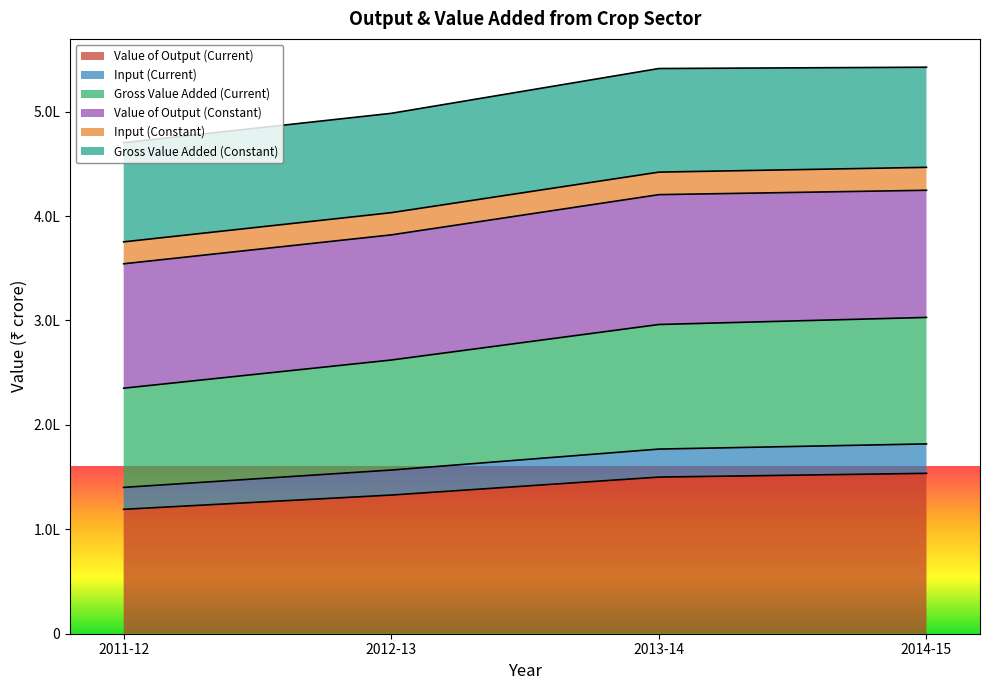

Is it true that Gross Value Added (Current) equals 6260977 at 2012-13?

False